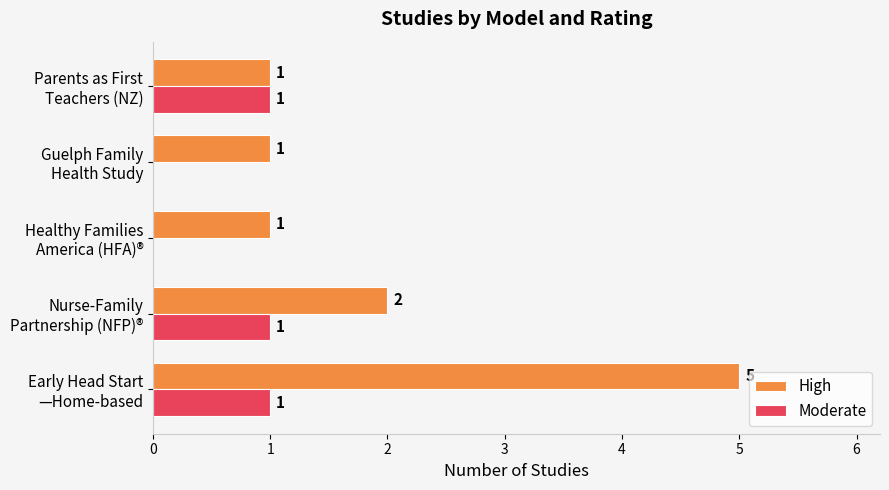

Which series has the largest total across all categories?

High